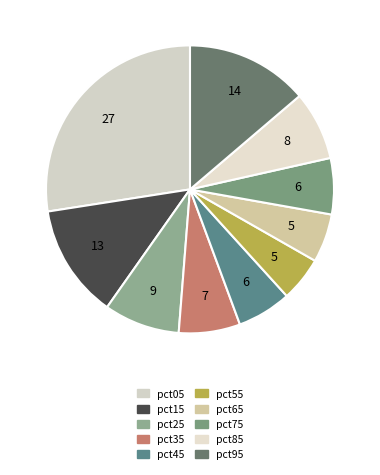

True or false: pct85 accounts for 14% of the total.

False